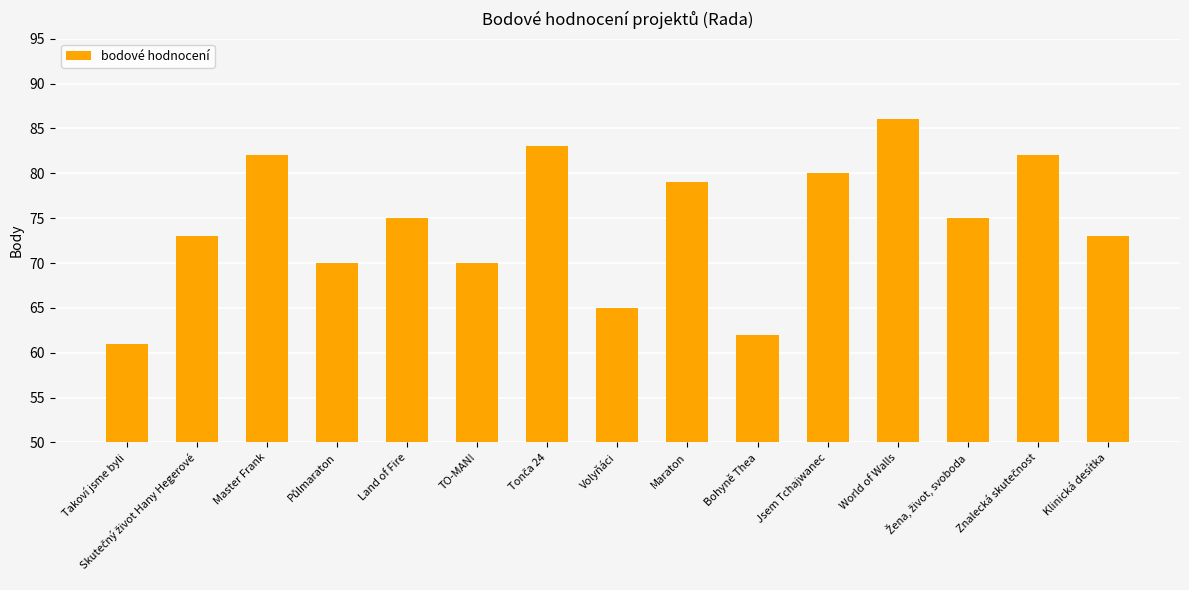

What is the change in value from Land of Fire to Volyňáci?

-10